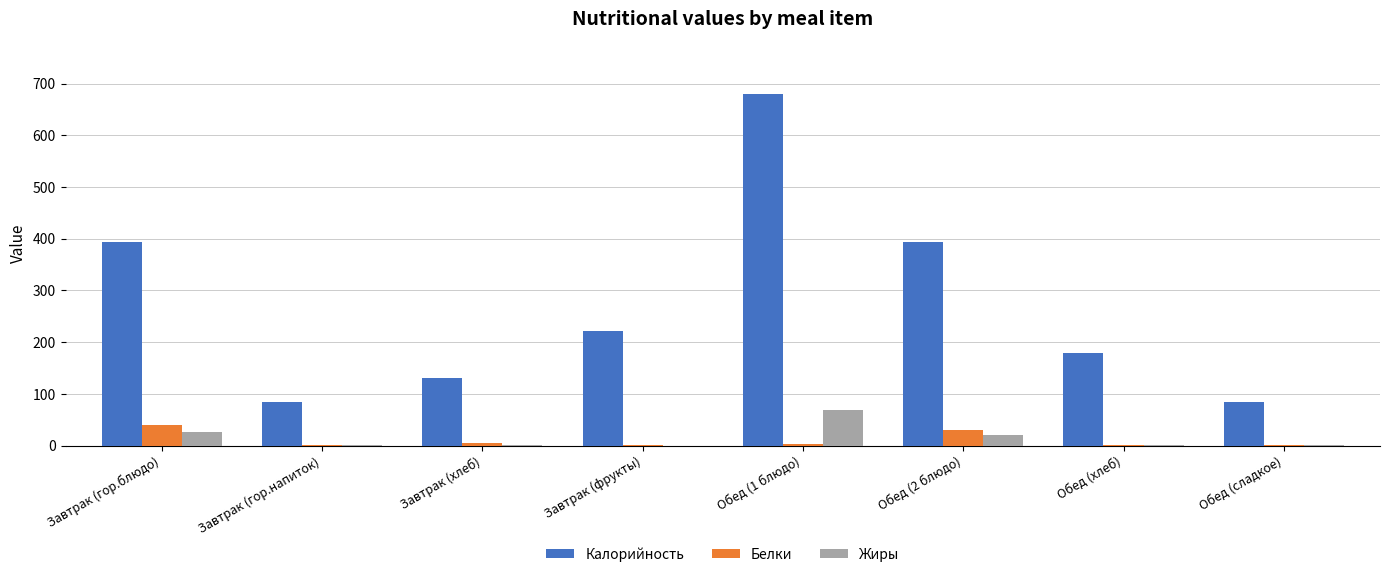

What is the sum of all Жиры values?

120.9